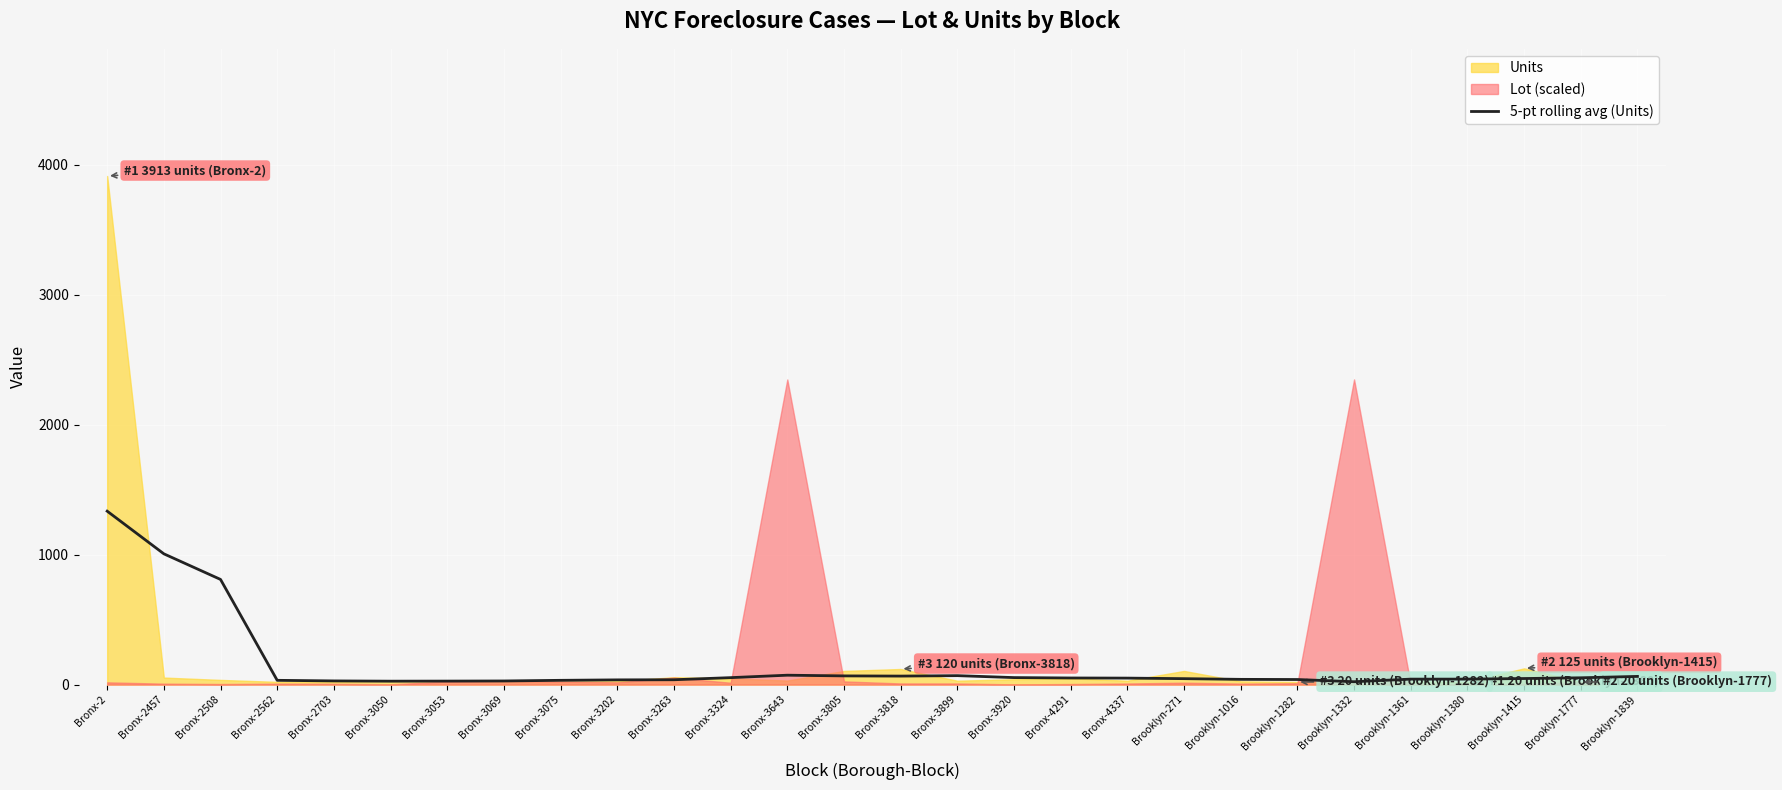

Between Brooklyn-1332 and Bronx-4337, which is larger?

Bronx-4337